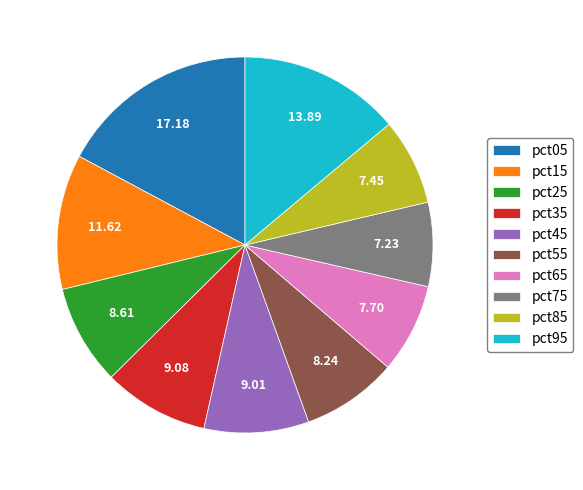

How many segments does this pie chart have?

10